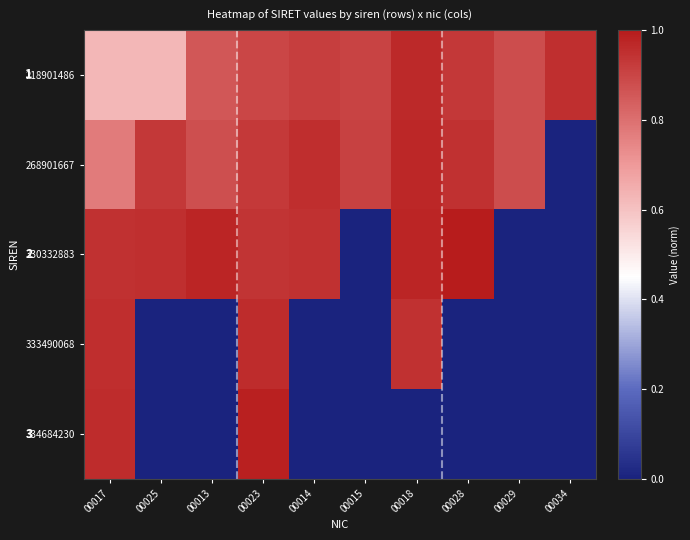

How many data points in 333490068 are above 0?

3